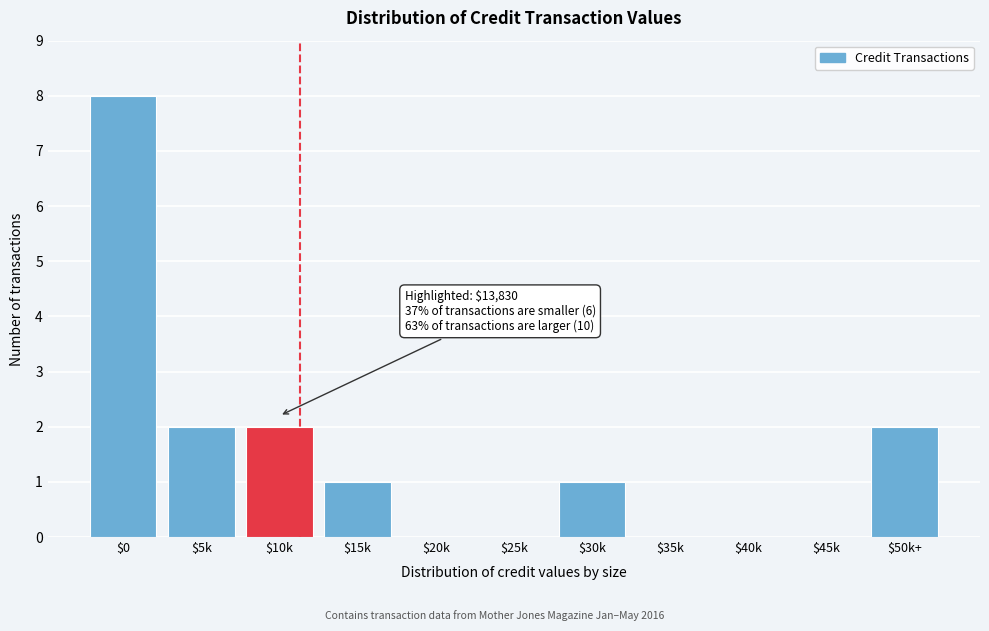

True or false: the data shows -6 at $45k.

False